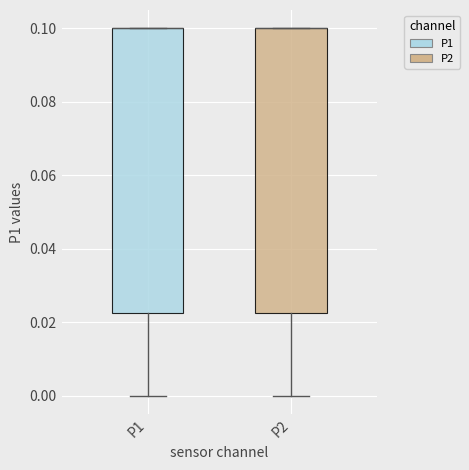

Reading left to right, read every box against the y-axis: the position of its median line, the range the box covers, and the ends of its whiskers. The values are not printed on the chart, so give them approximately, as read against the axis.

P1: median 0.100 (drawn on the box's upper edge), box 0.022 to 0.100, whiskers 0.000 to 0.100
P2: median 0.100 (drawn on the box's upper edge), box 0.022 to 0.100, whiskers 0.000 to 0.100